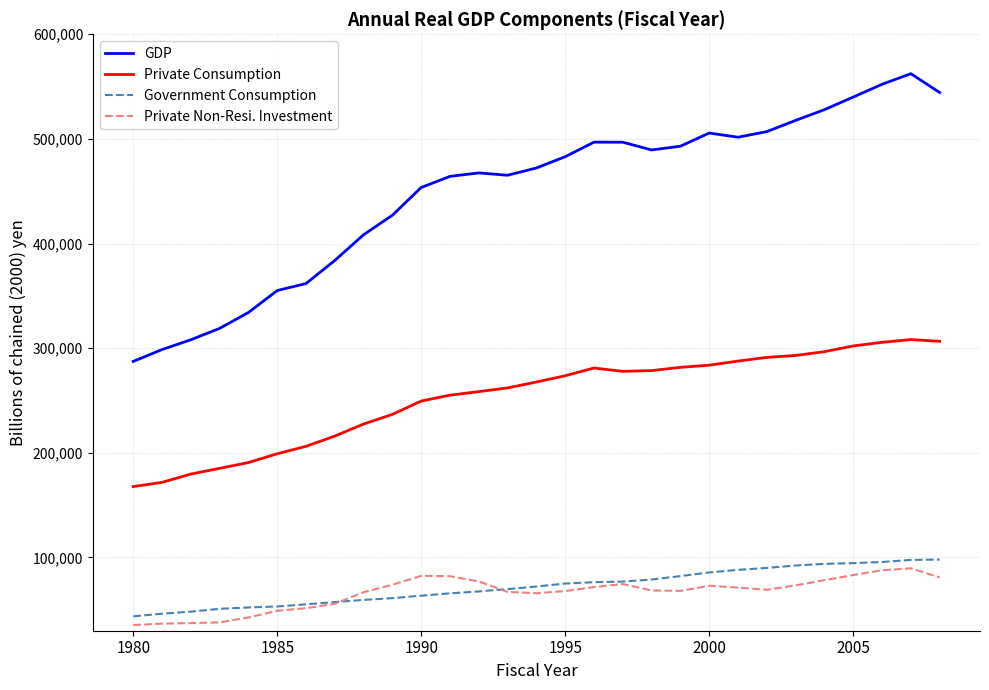

What is the minimum value shown in the chart?

35416.2